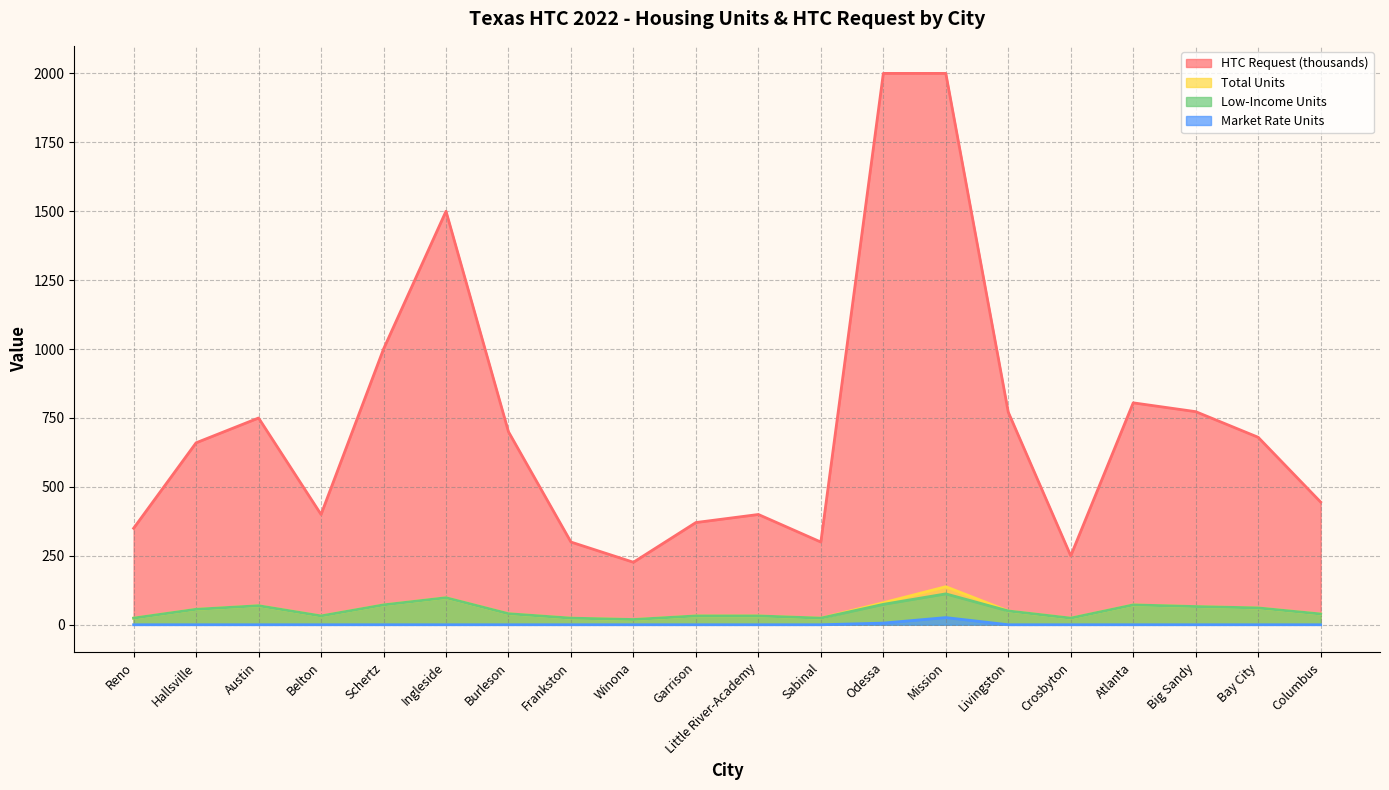

Does the chart display data point markers on the line(s)?

No